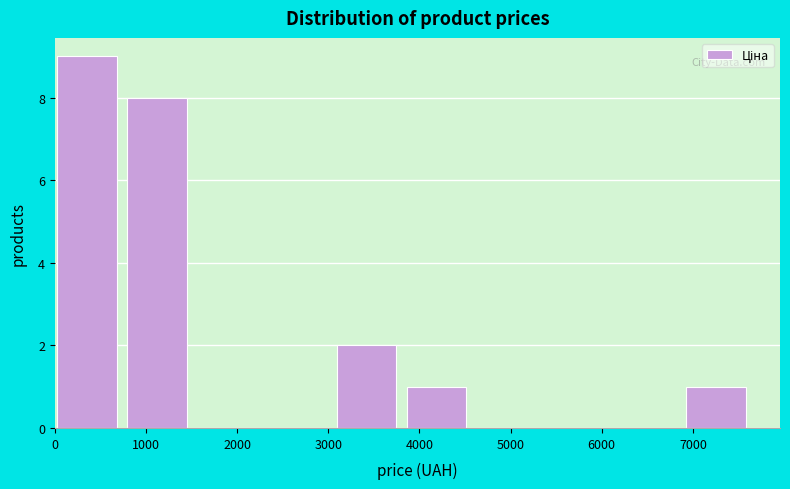

Over which range of the x-axis is the bar tallest?

0 to 800